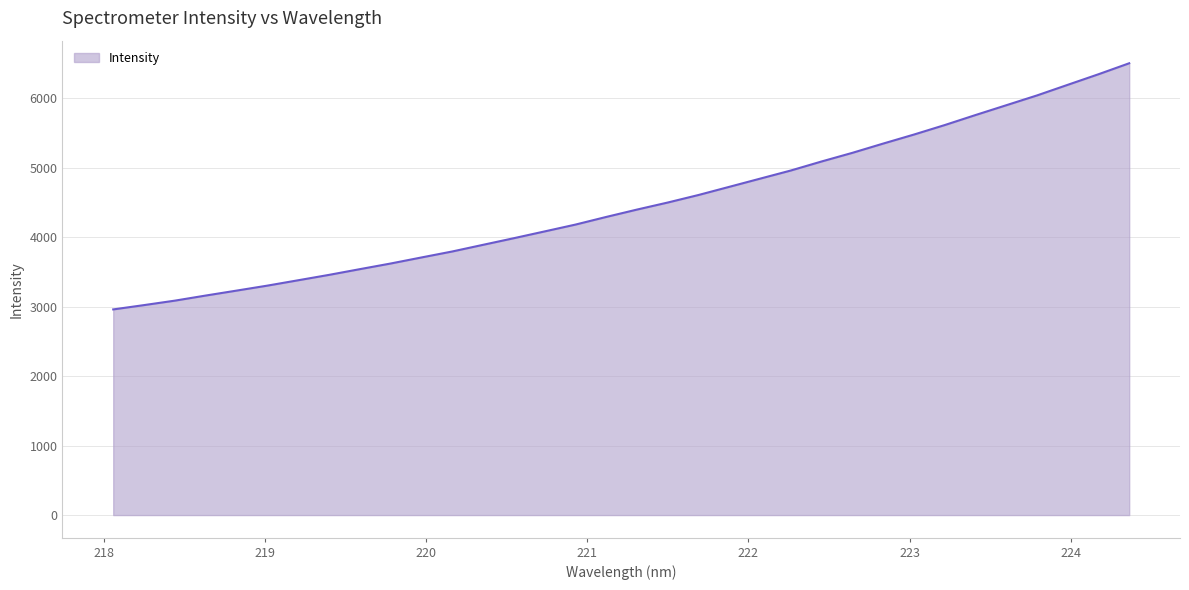

What is the difference between the maximum and minimum values?

3545.0